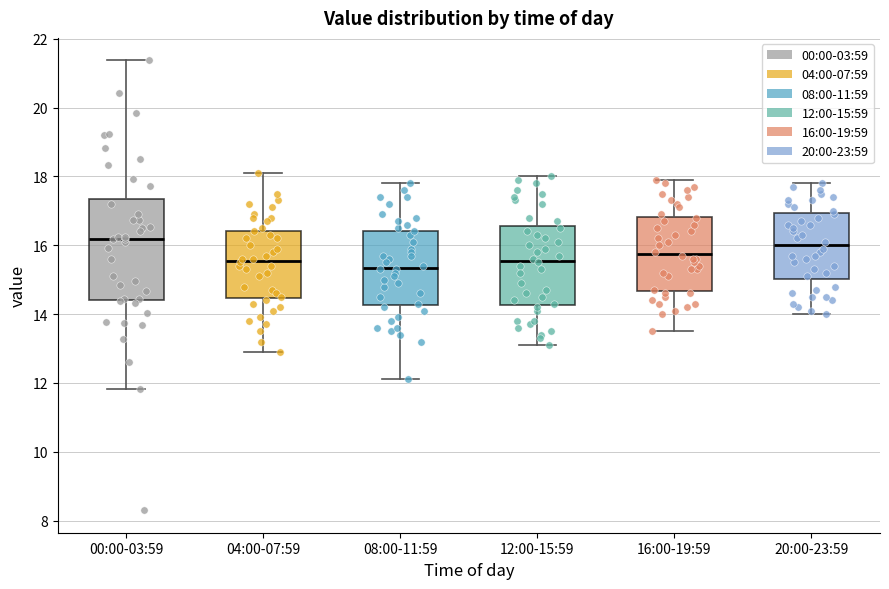

Where does the median line of the box for 08:00-11:59 sit on the y-axis? The values are not printed on the chart, so give them approximately, as read against the axis.

15.4